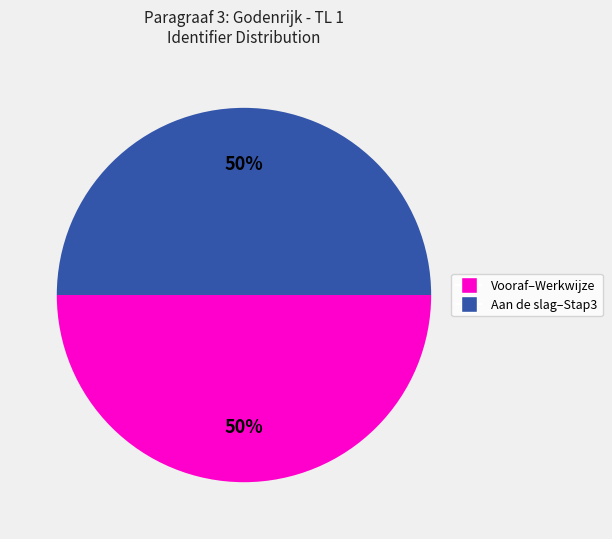

To the nearest percent, what is the average slice percentage?

50%